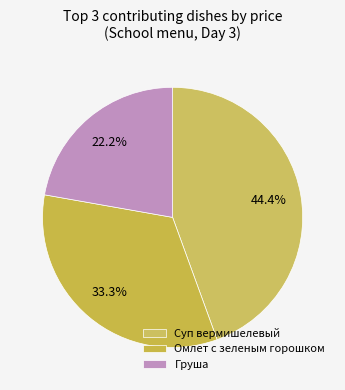

Count the number of slices in the pie.

3